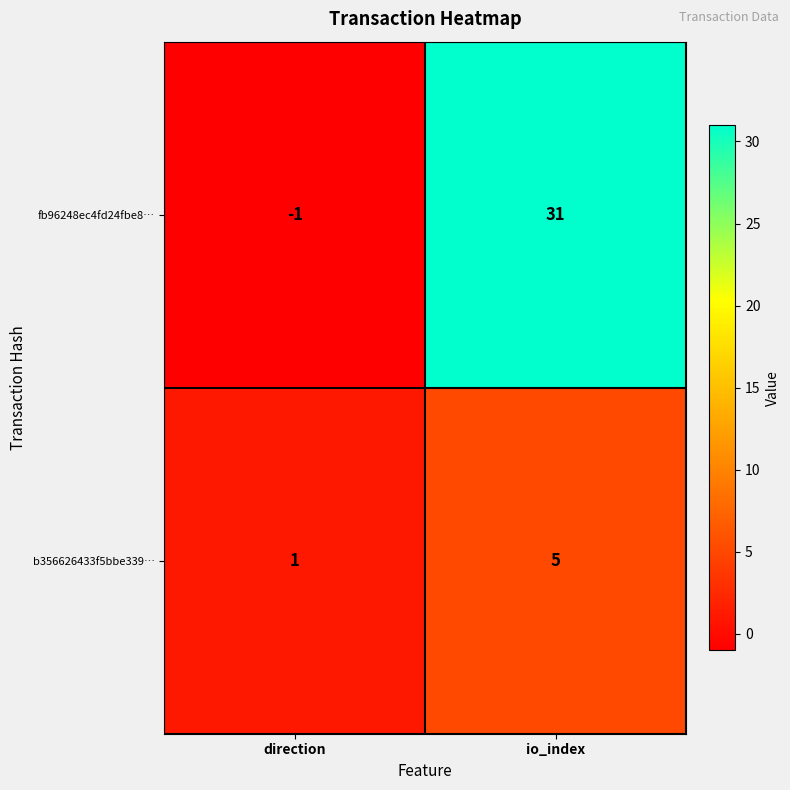

At which label does b356626433f5bbe339… reach its minimum?

direction